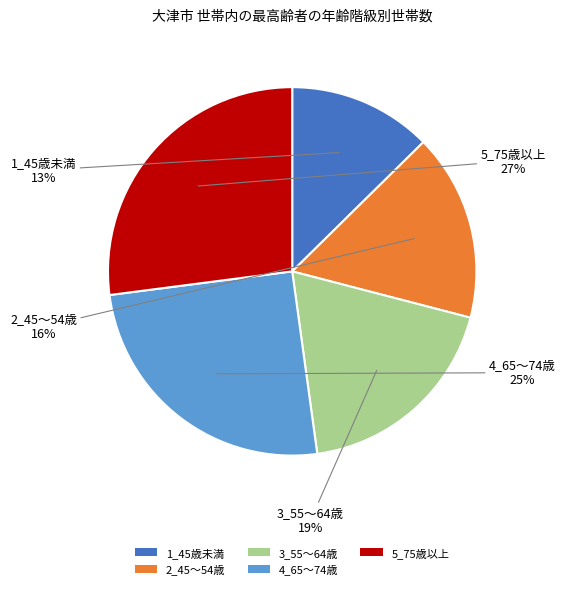

To the nearest percent, what portion does 1_45歳未満 represent?

13%